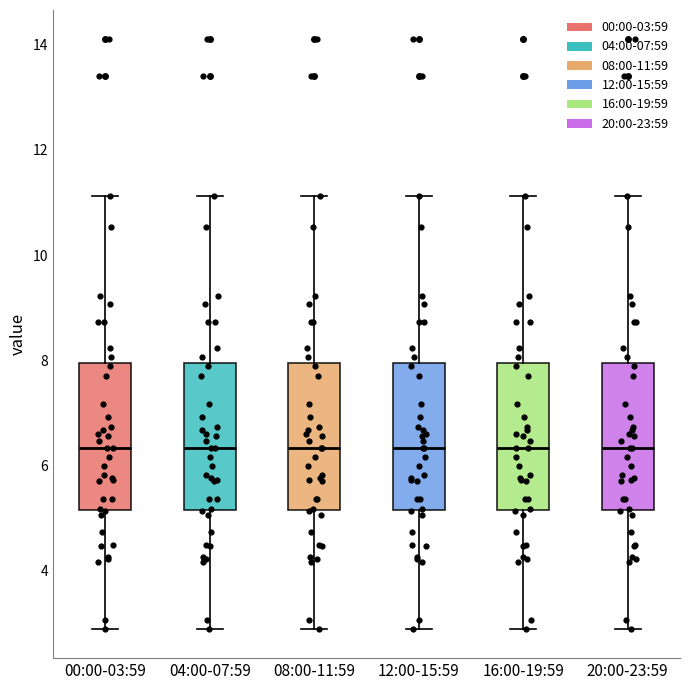

Where is the lower edge of the box for 08:00-11:59 on the y-axis? The values are not printed on the chart, so give them approximately, as read against the axis.

5.2